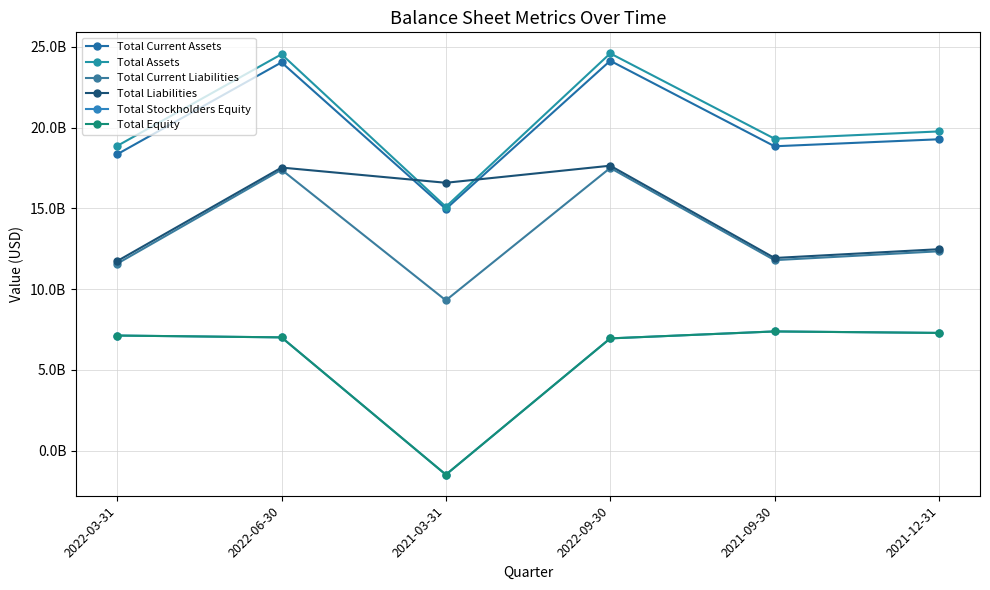

Rank the series at 2022-09-30 from highest to lowest value.

Total Assets, Total Current Assets, Total Liabilities, Total Current Liabilities, Total Stockholders Equity, Total Equity